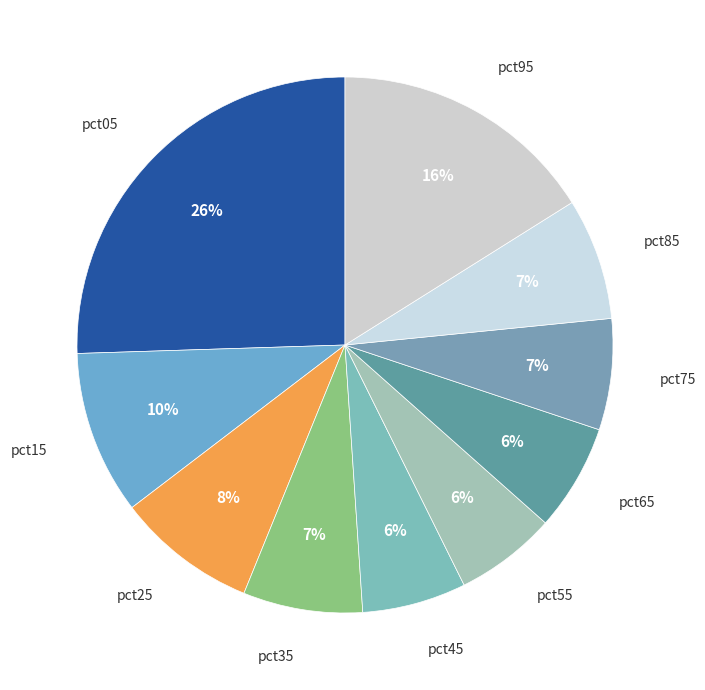

Is there any slice that represents more than half of the pie?

No